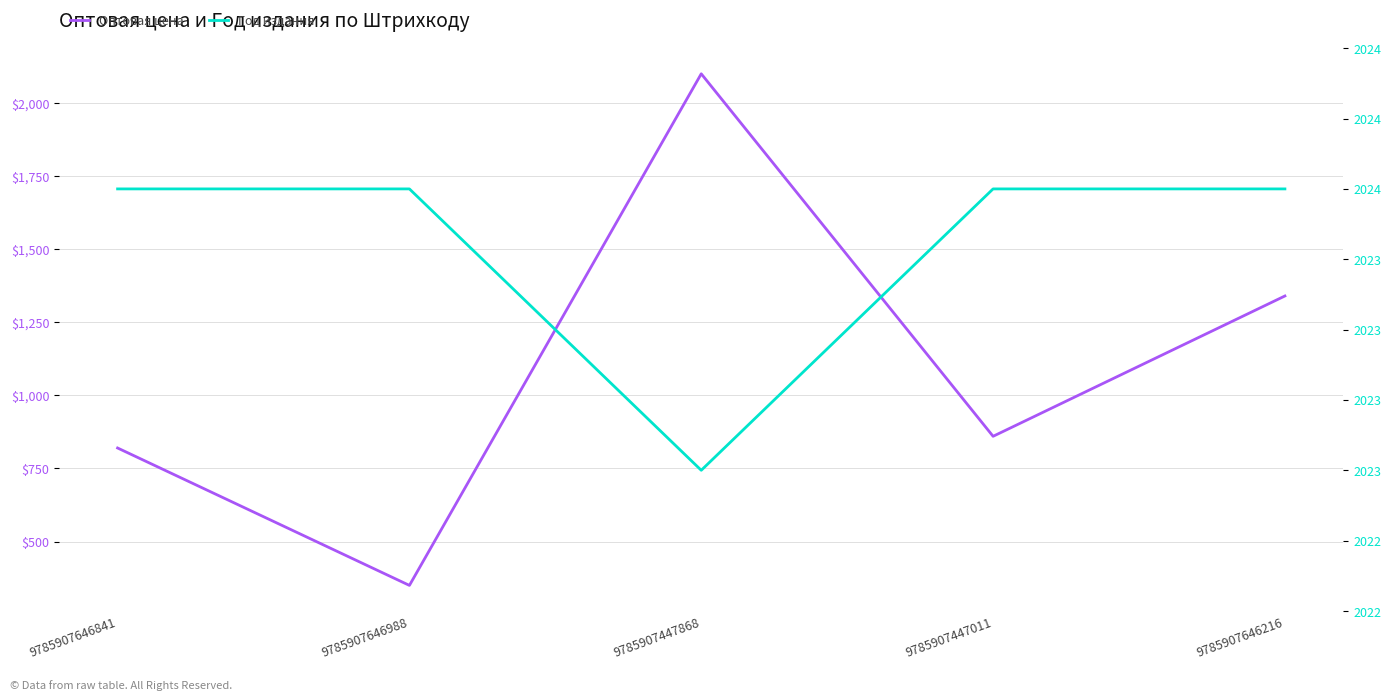

What is the sum of the Год издания values at 9785907646841 and 9785907646988?

4048